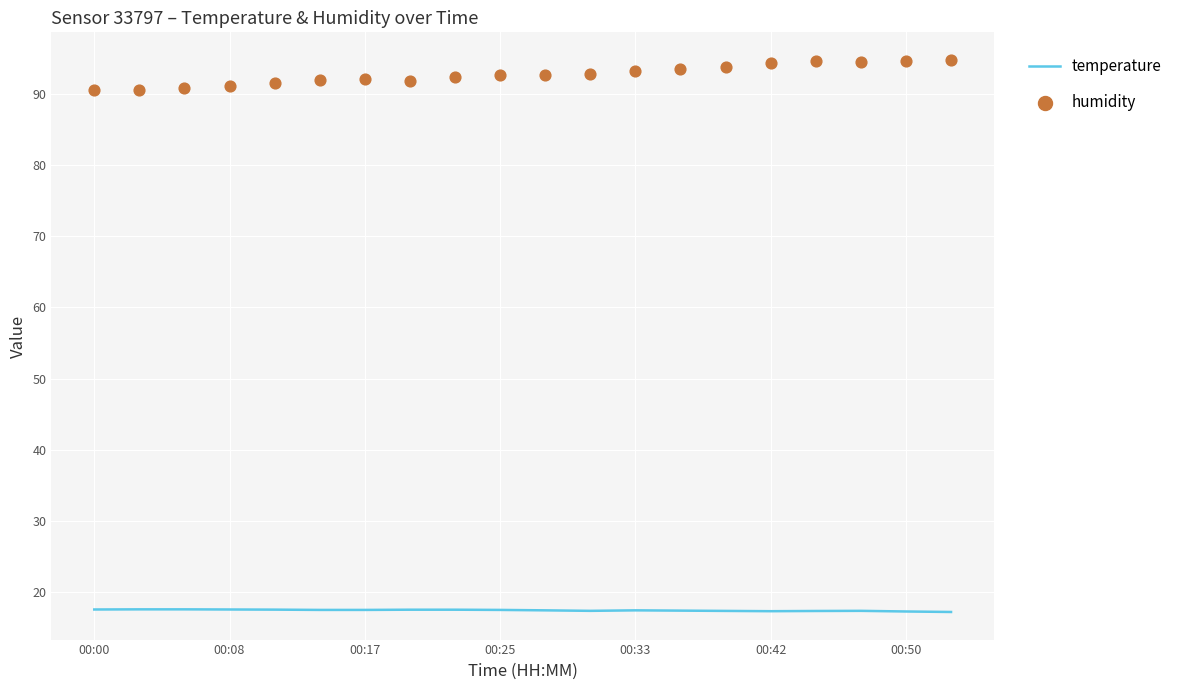

At how many categories does at least one series exceed 84?

20